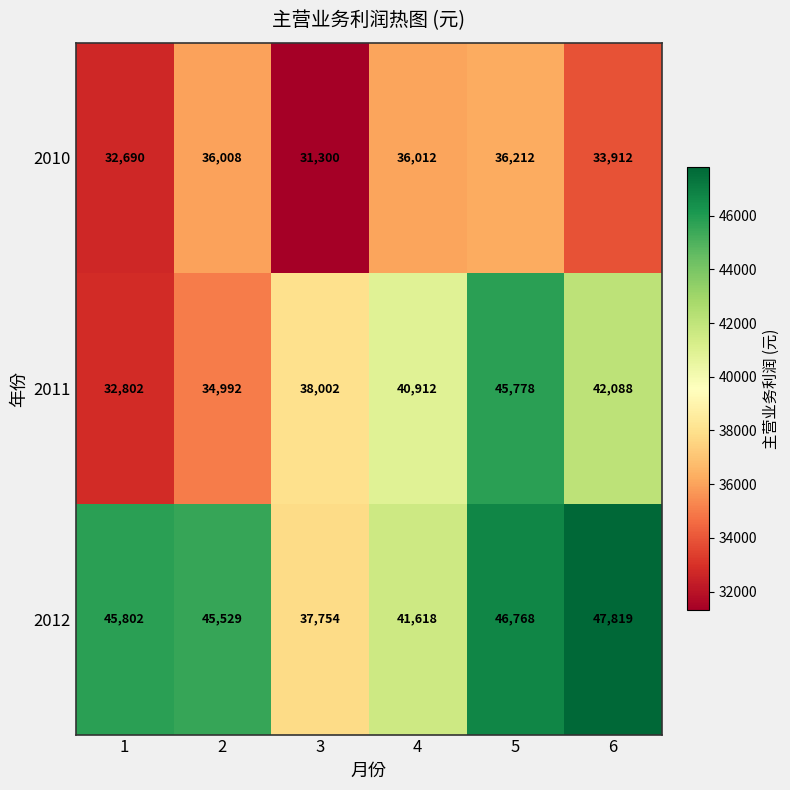

Rank the series at 3 from highest to lowest value.

2011, 2012, 2010